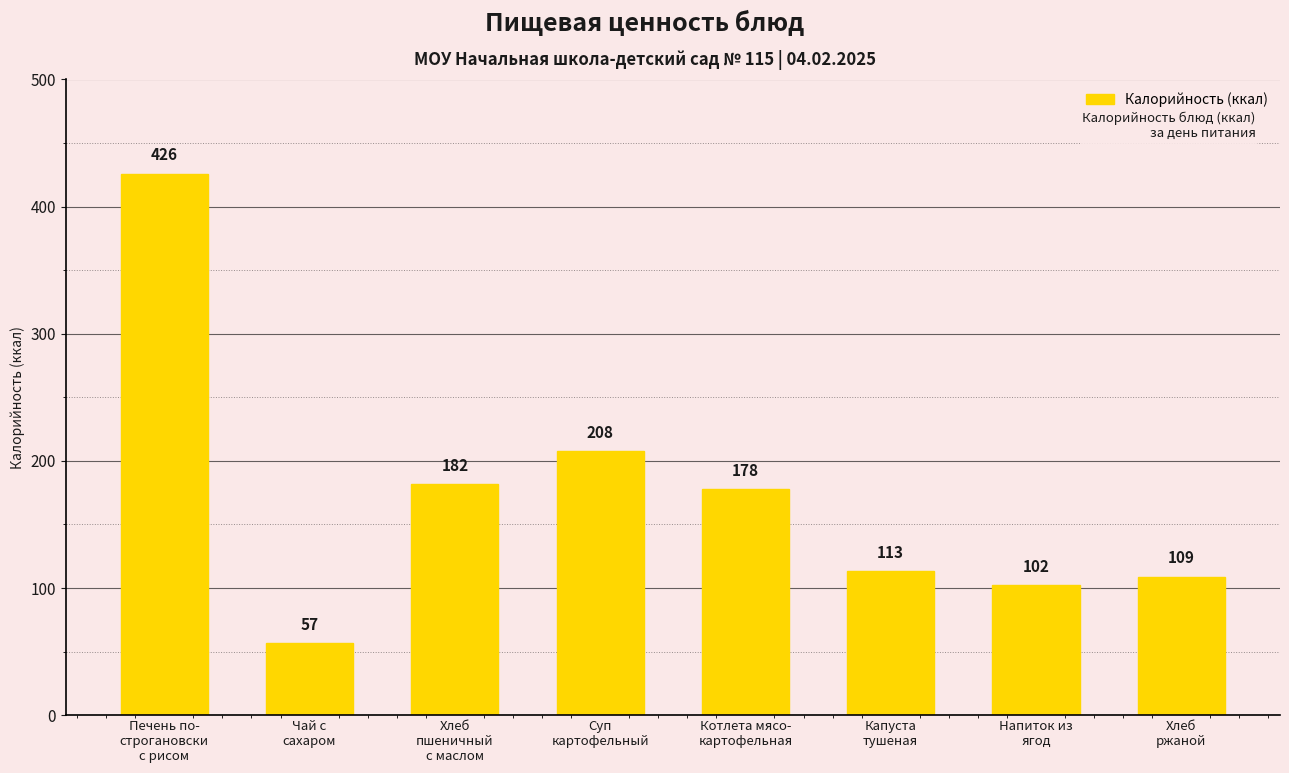

What is the average value?

172